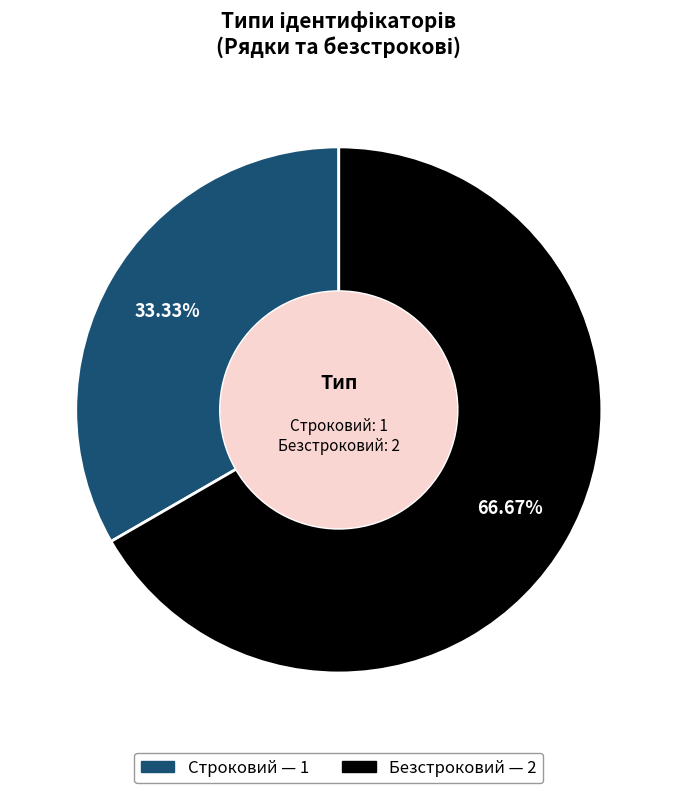

Which category has the smallest portion of the pie?

Строковий